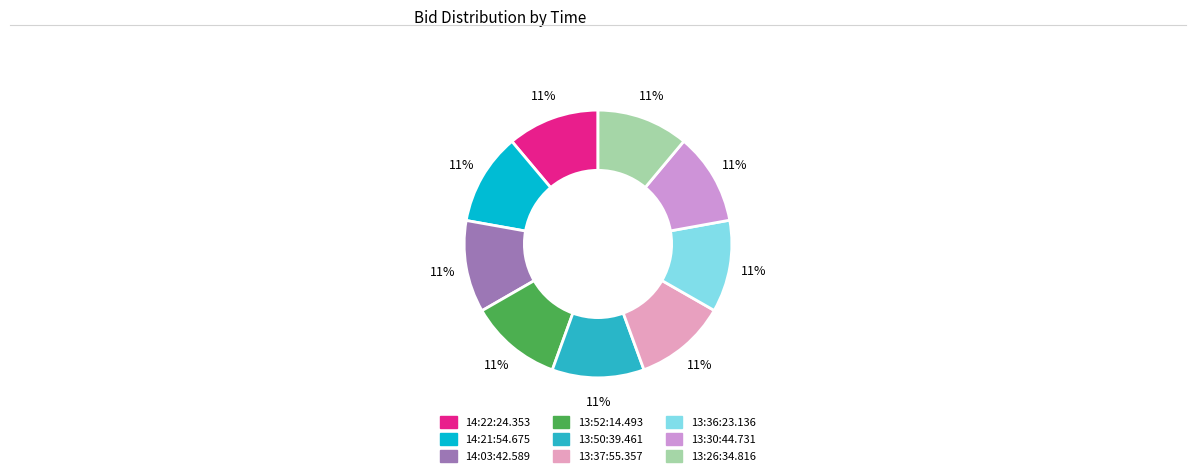

True or false: 14:03:42.589 accounts for 17% of the total.

False